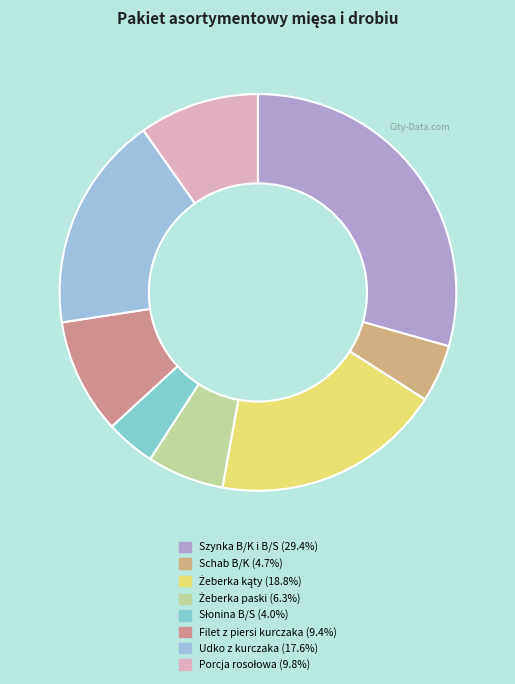

How many segments does this pie chart have?

8